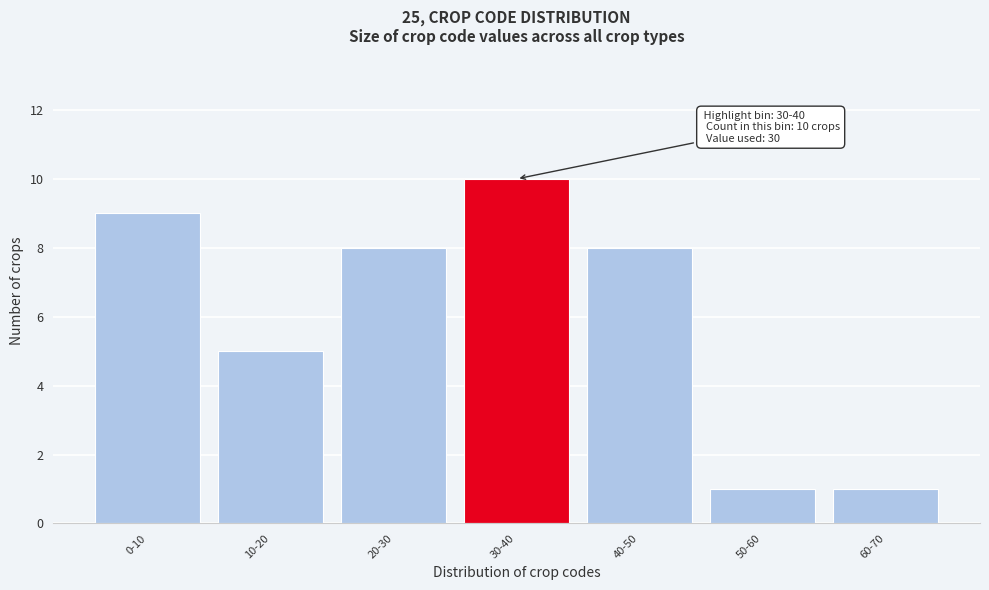

Reading right to left, what are all the values shown in this chart?

1	1	8	10	8	5	9